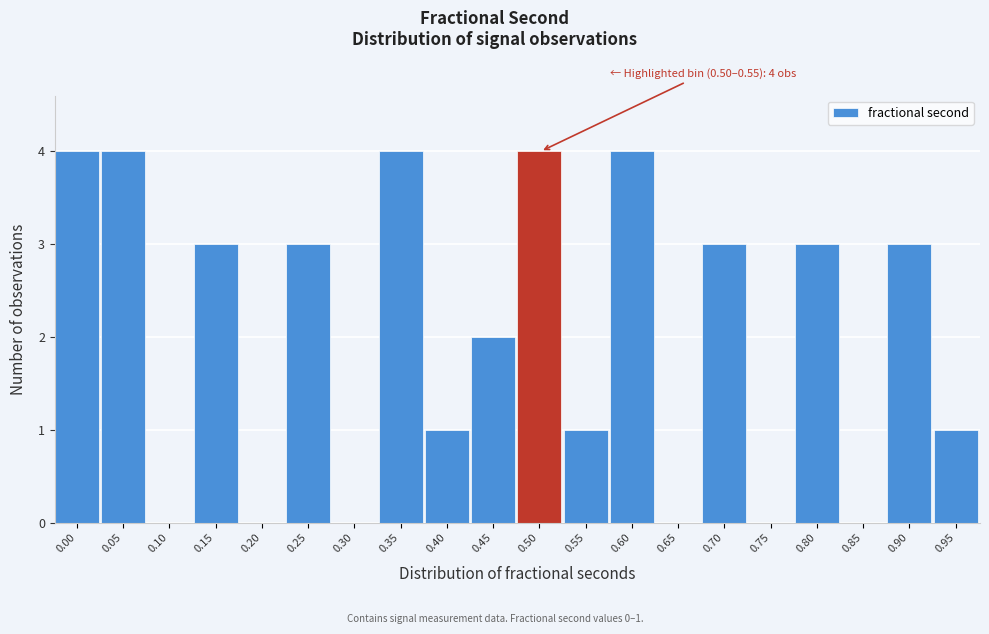

Reading left to right, transcribe all the data shown in this chart.

0.00=4	0.05=4	0.10=0	0.15=3	0.20=0	0.25=3	0.30=0	0.35=4	0.40=1	0.45=2	0.50=4	0.55=1	0.60=4	0.65=0	0.70=3	0.75=0	0.80=3	0.85=0	0.90=3	0.95=1